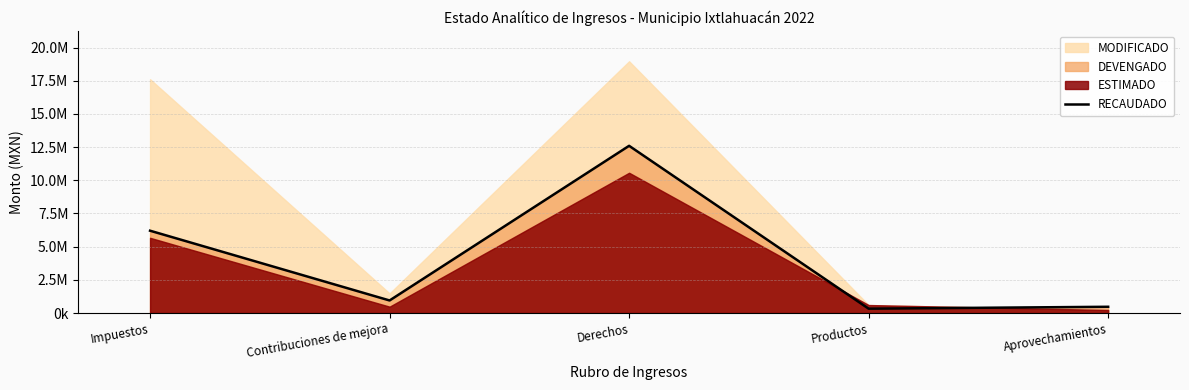

How many points are higher than both their immediate neighbors (excluding endpoints)?

1